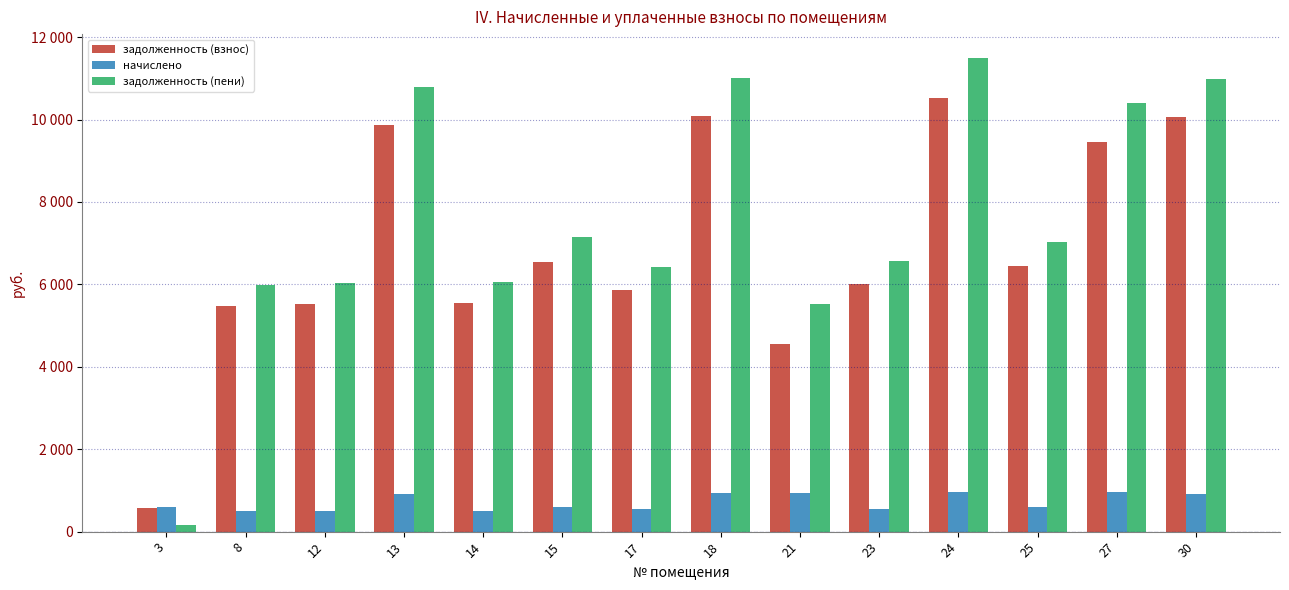

Is it true that задолженность (пени) equals 6028.4 at 12?

True